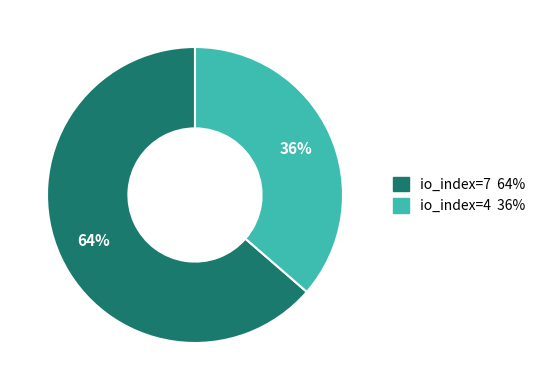

The io_index=7 slice represents 76% of the pie. True or false?

False